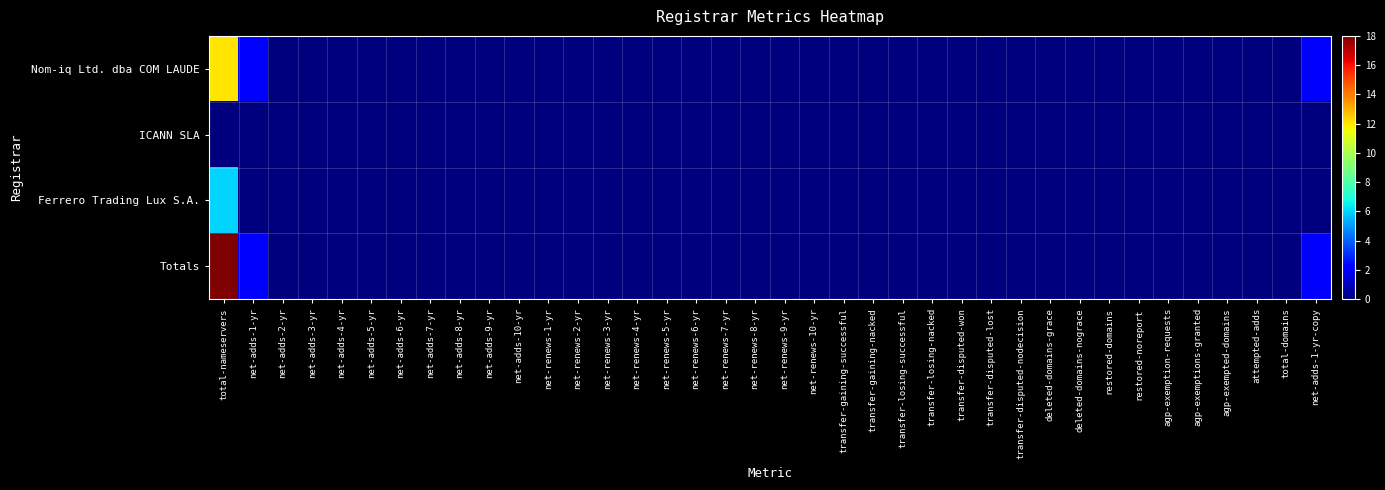

Which series has the largest range (max minus min)?

Totals